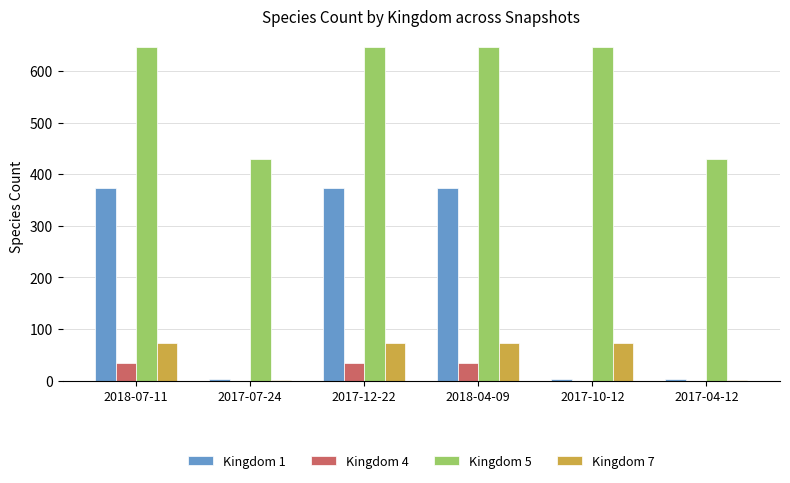

How many categories are shown in the chart?

6